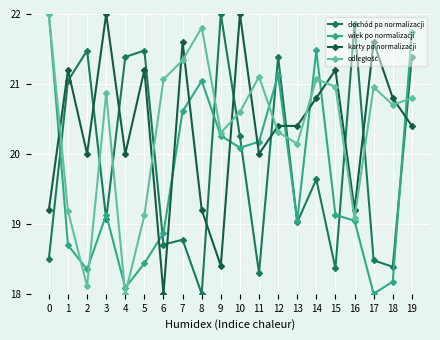

True or false: dochód po normalizacji has more than 1 points higher than both neighbors.

True